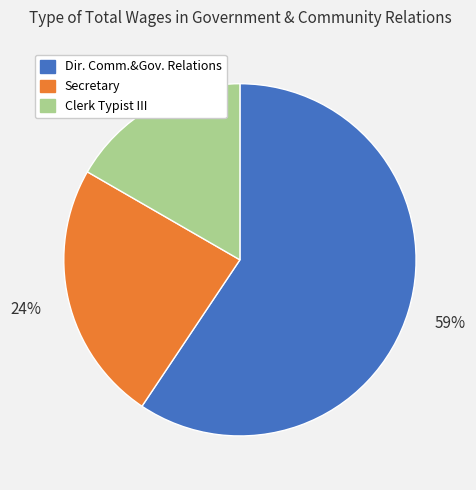

To the nearest percent, what is the average slice percentage?

33%